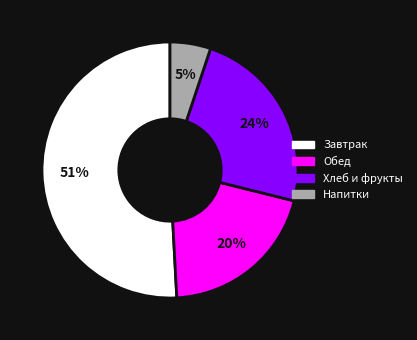

To the nearest percent, what is the difference between the largest and smallest slice percentages?

46%